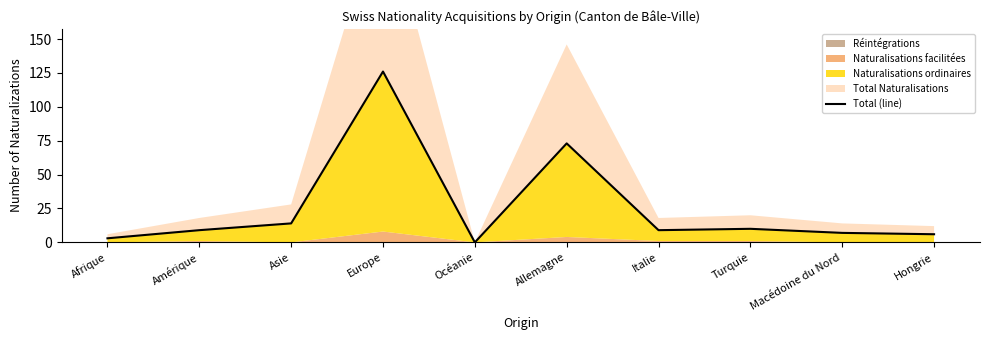

Where is the data nearest to the value 63?

Allemagne